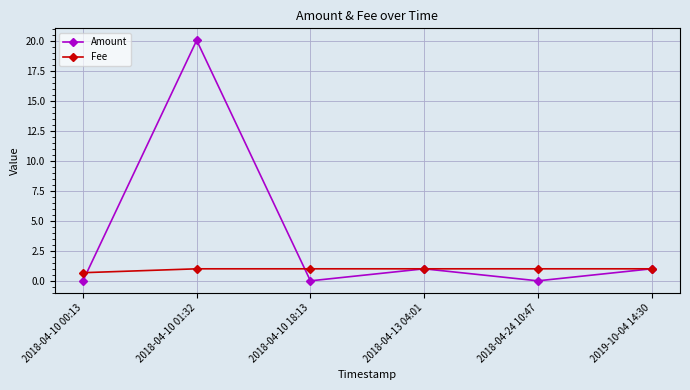

At which category does Amount reach its first local peak?

2018-04-10 01:32